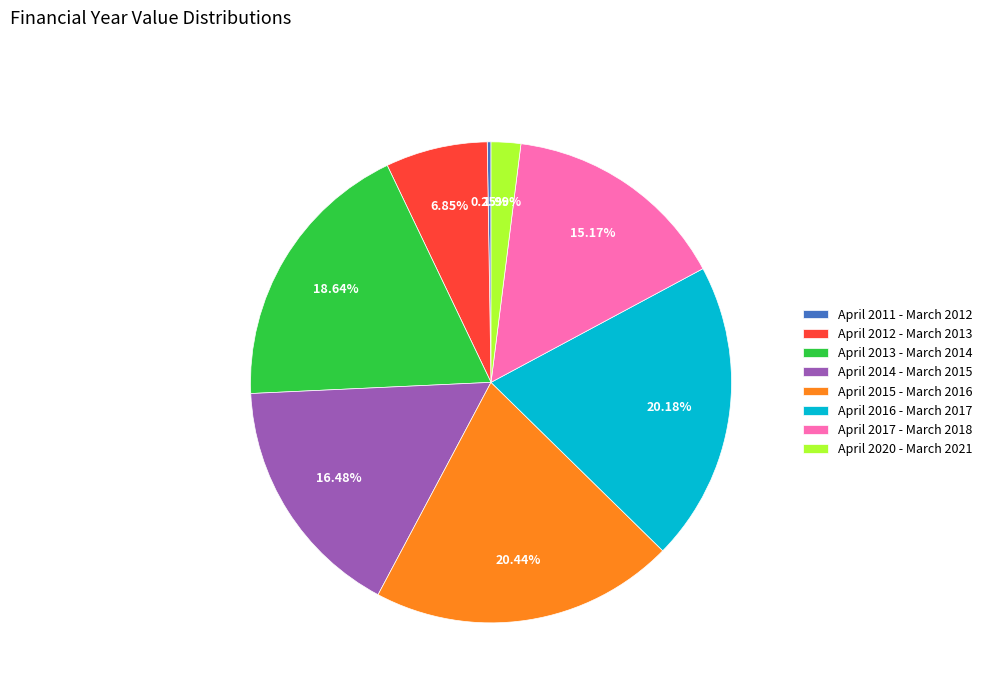

What percentage is the April 2017 - March 2018 slice, to the nearest percent?

15%